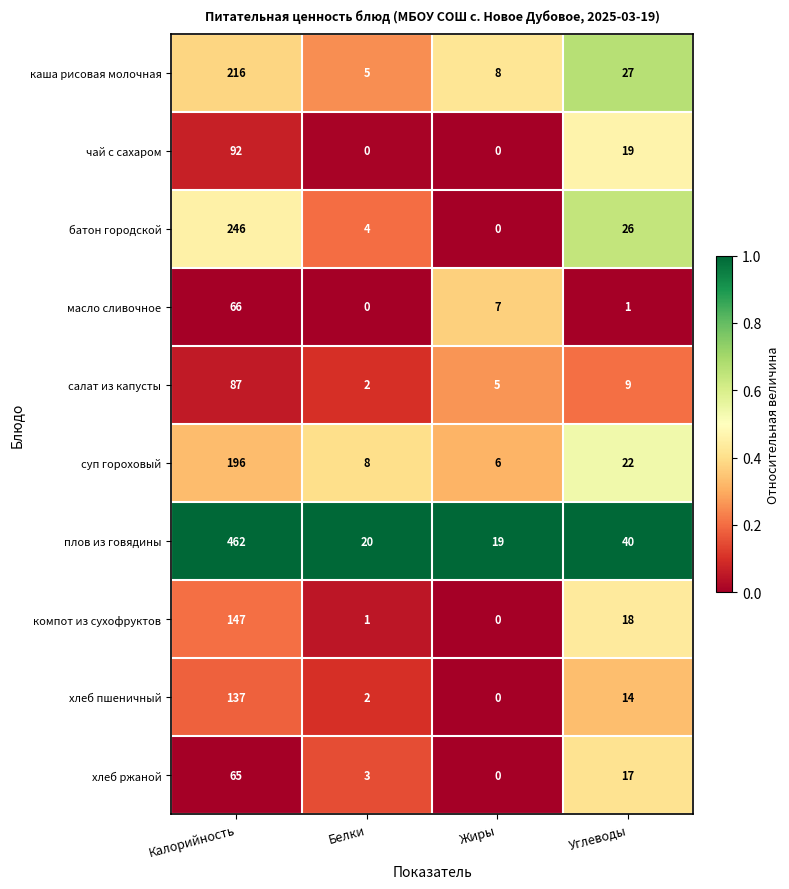

Where is компот из сухофруктов nearest to the value 73?

Углеводы